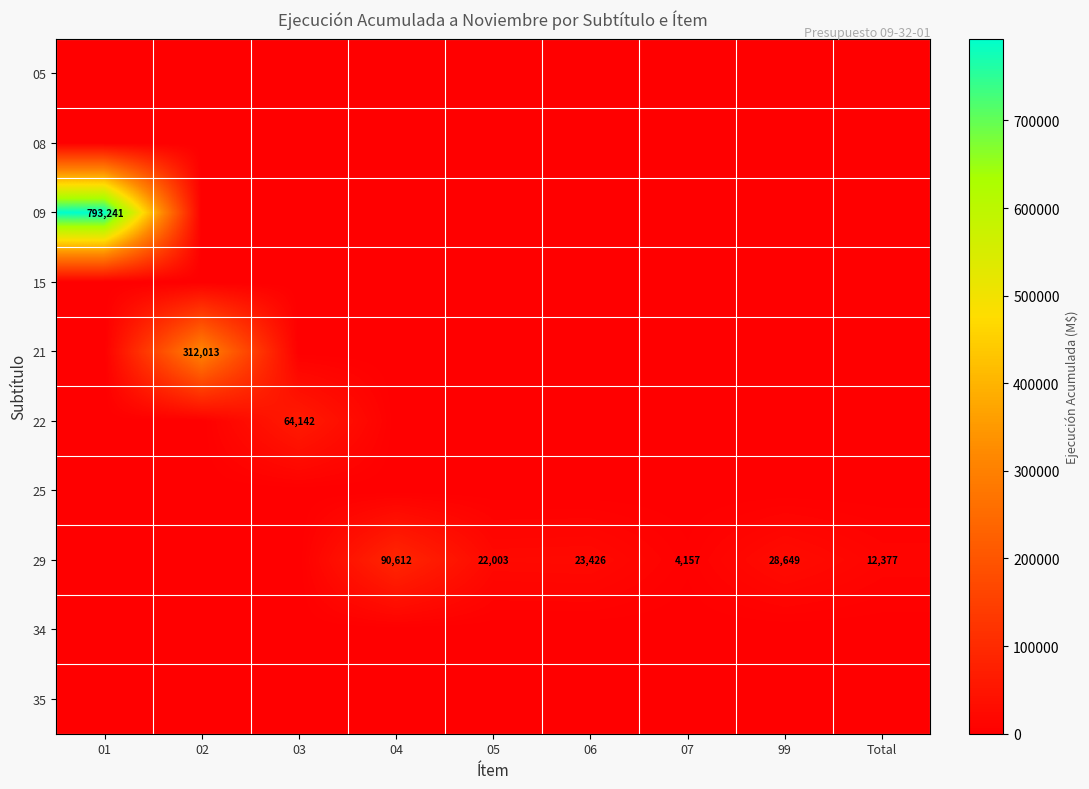

What is the difference between the 29 values at Total and 99?

16272